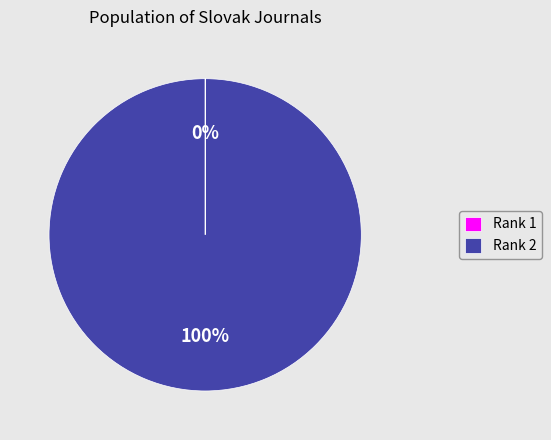

What percentage is the Rank 2 slice, to the nearest percent?

100%